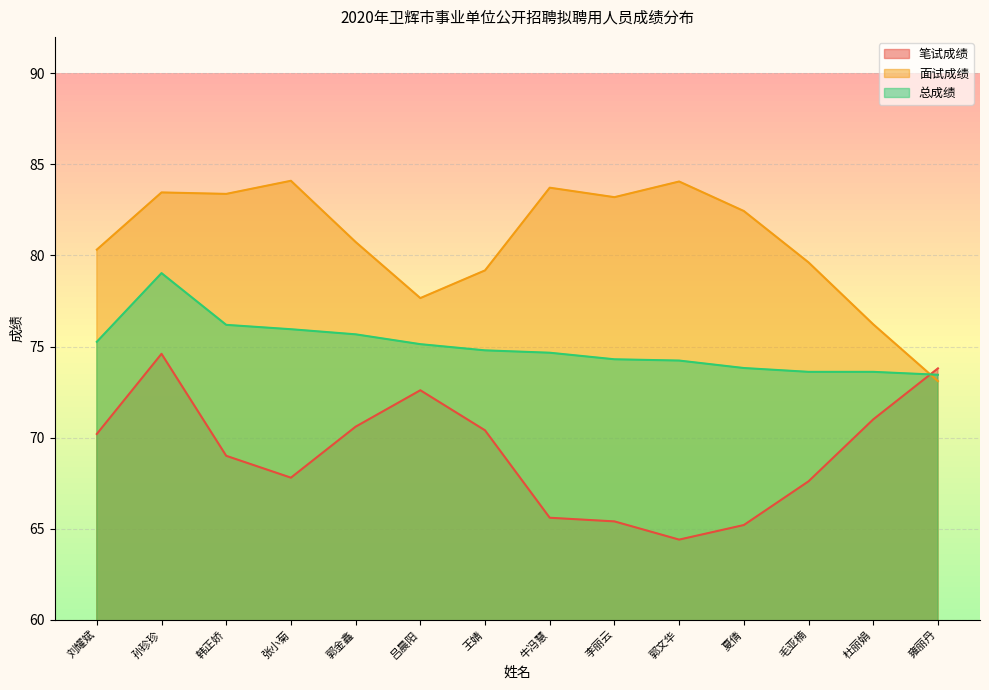

At which category is the sum across all series the highest?

孙珍珍